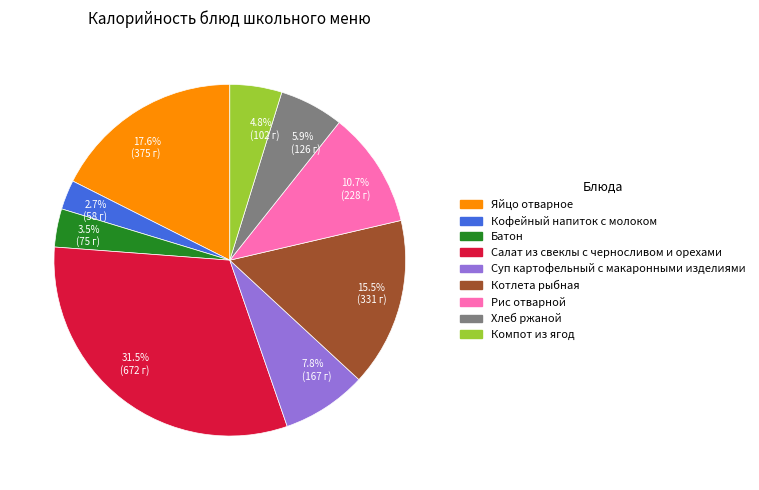

To the nearest percent, what is the difference between the largest and smallest slice percentages?

29%